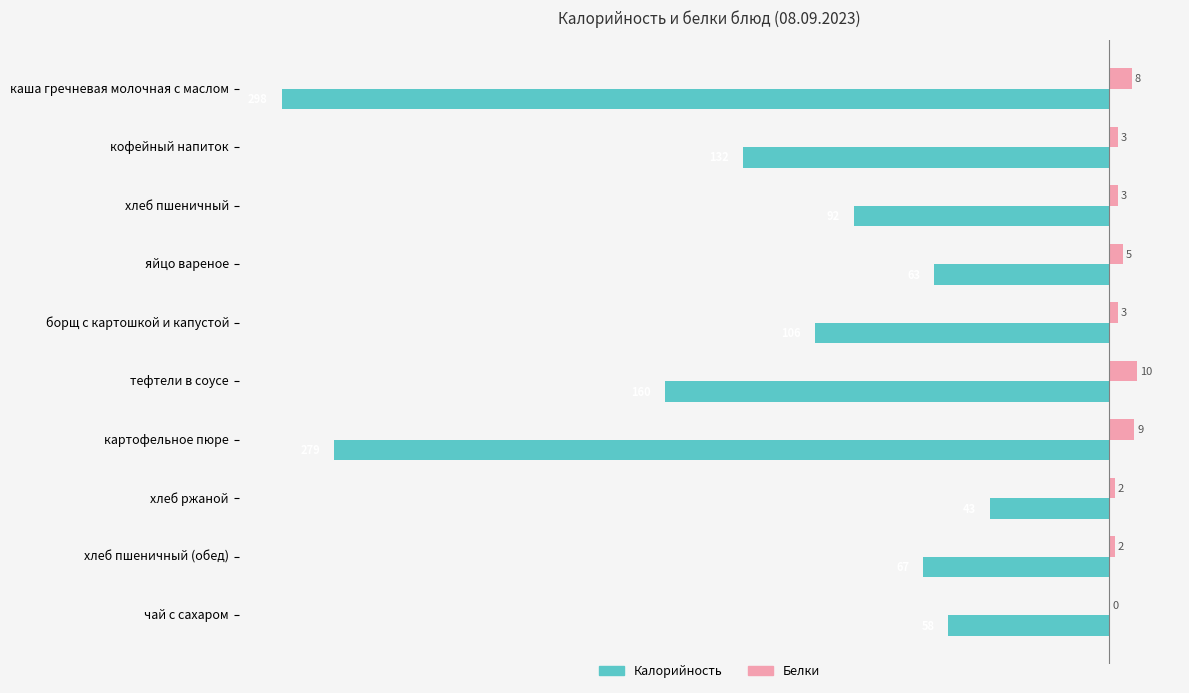

At which label is Калорийность closest to -170?

тефтели в соусе